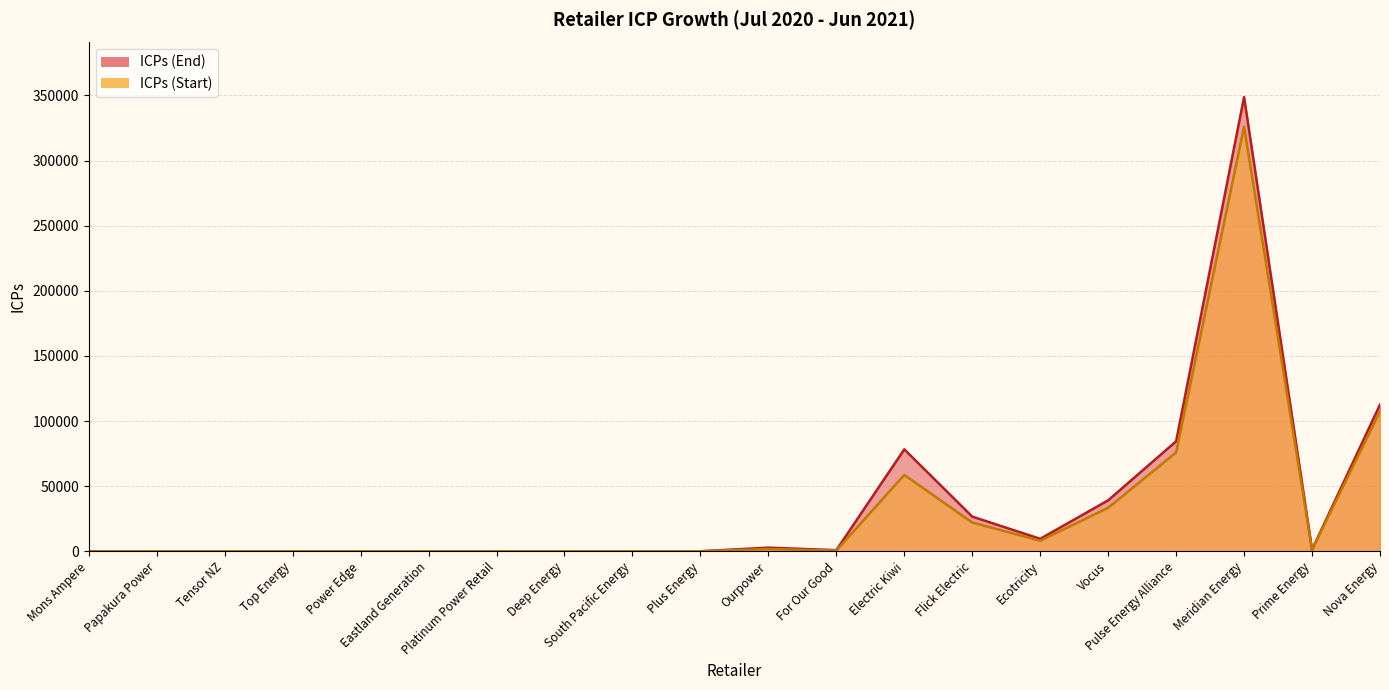

Which category has the highest value in the ICPs (Start) series?

Meridian Energy